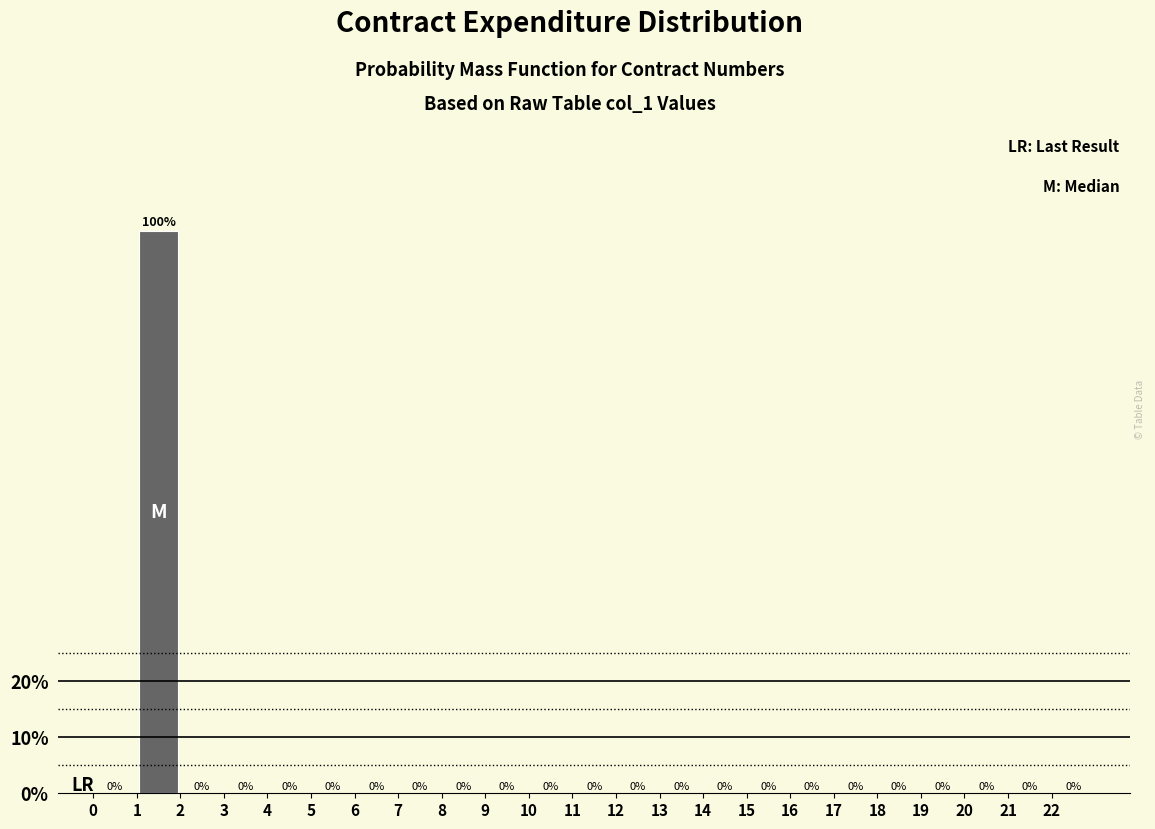

Which range on the x-axis has the tallest bar?

1 to 2